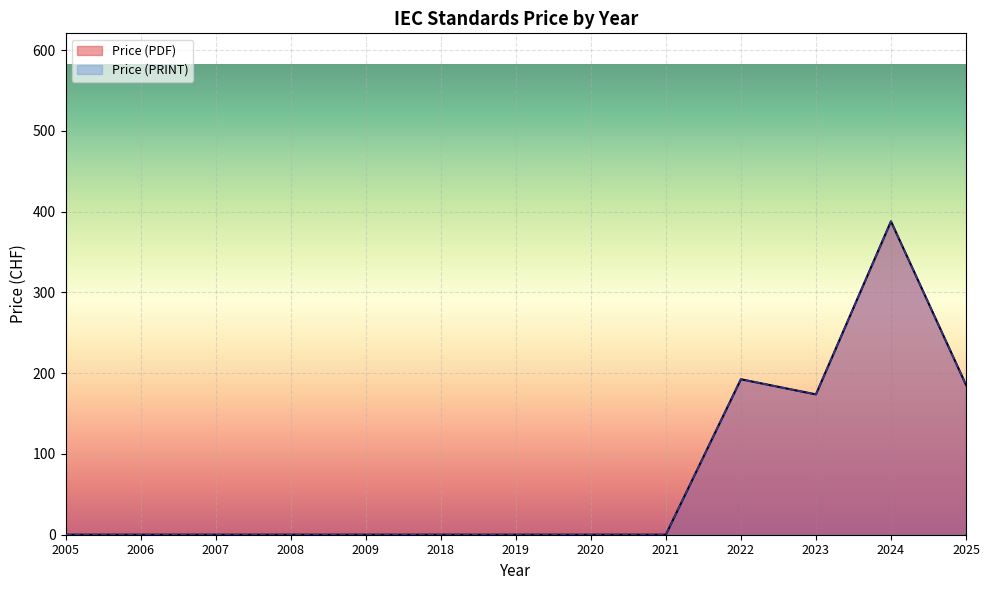

The value of Price (PDF) at 2022 is 80. True or false?

False